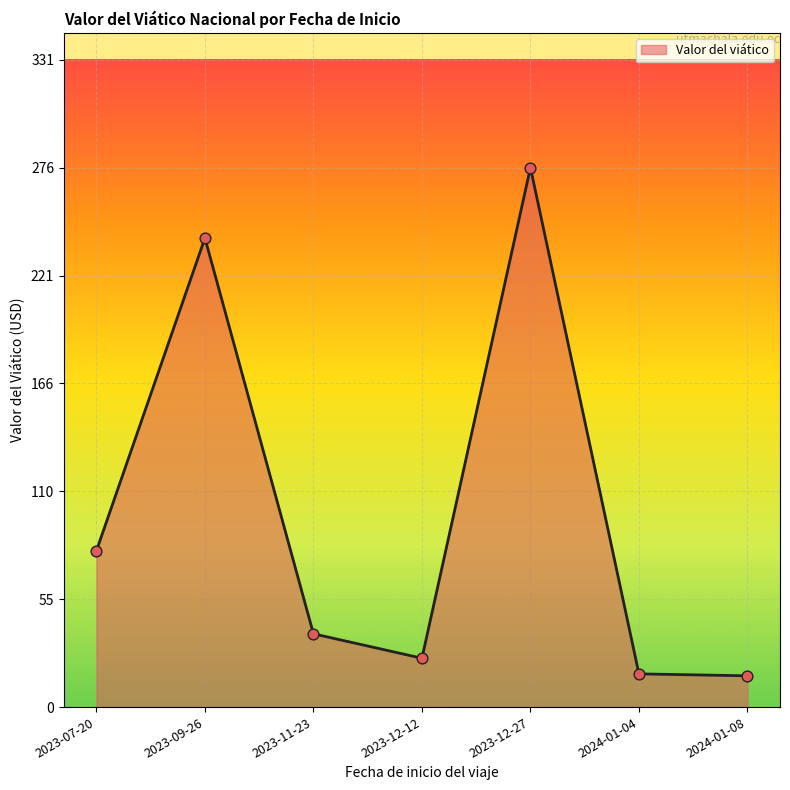

What is the change in value from 2023-12-12 to 2024-01-08?

-9.0